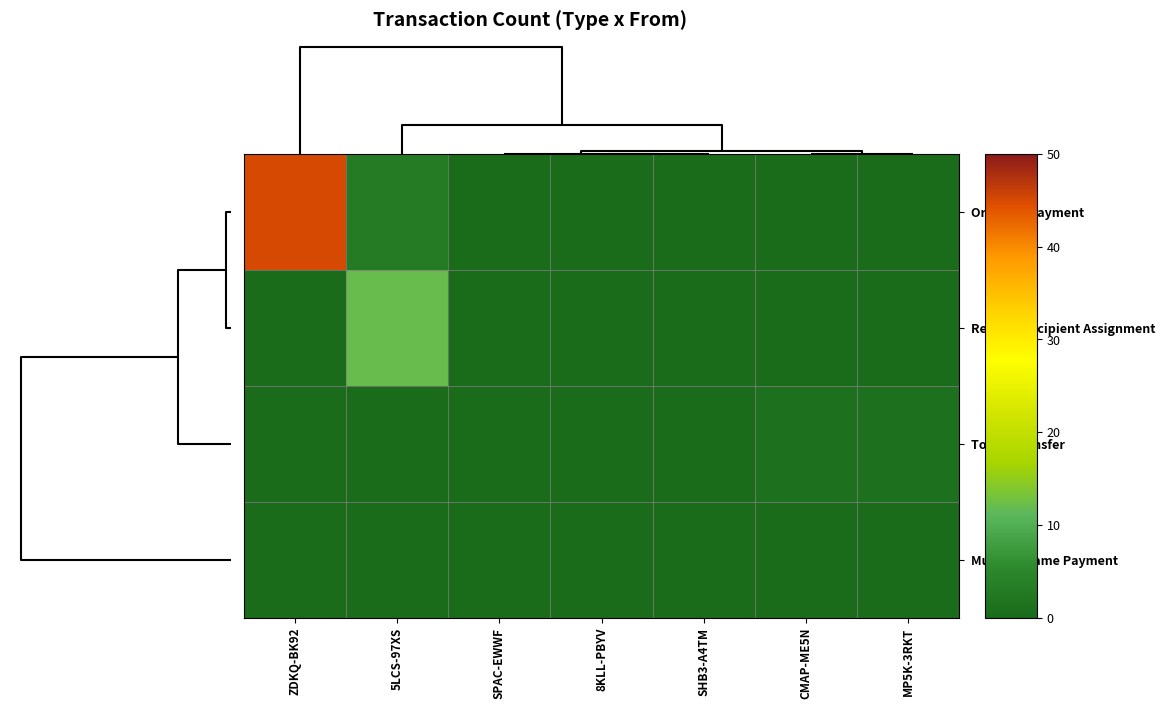

At ZDKQ-BK92, list the series in order from largest to smallest.

Ordinary Payment, Reward Recipient Assignment, Token Transfer, MultiOutSame Payment